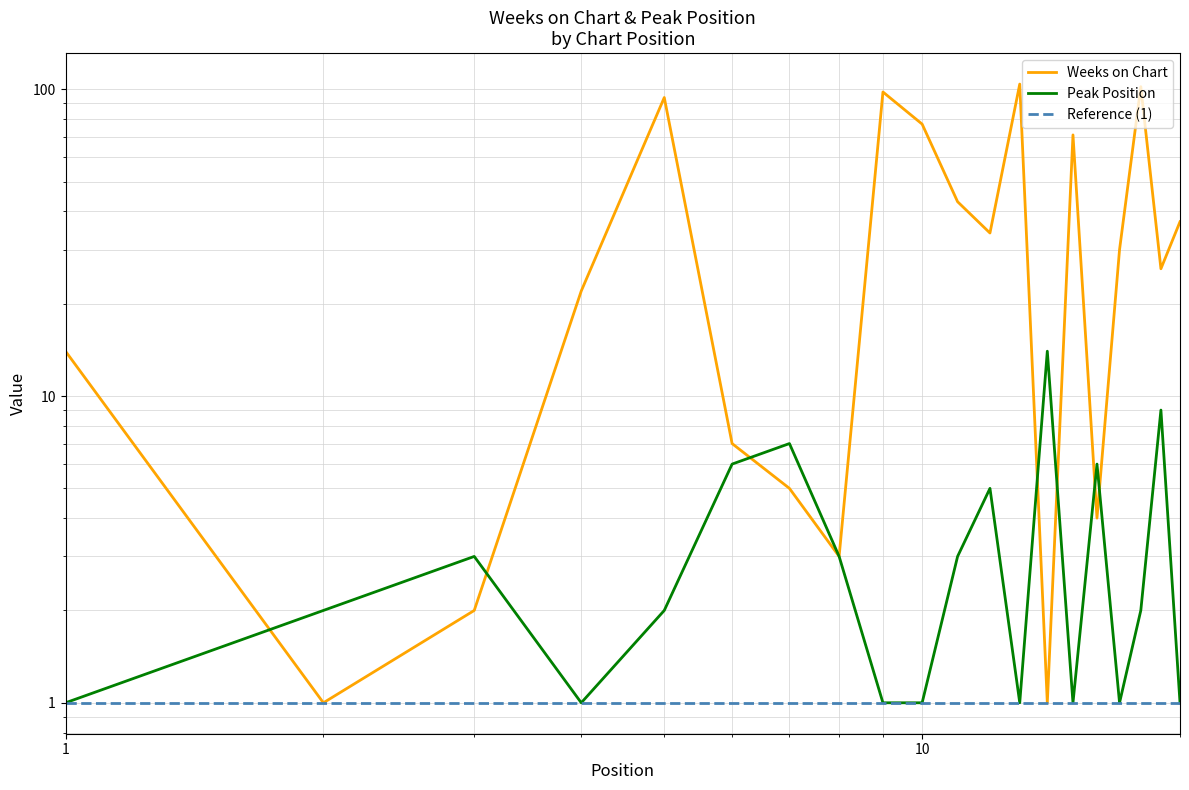

How many data points in Weeks on Chart are less than 30?

10